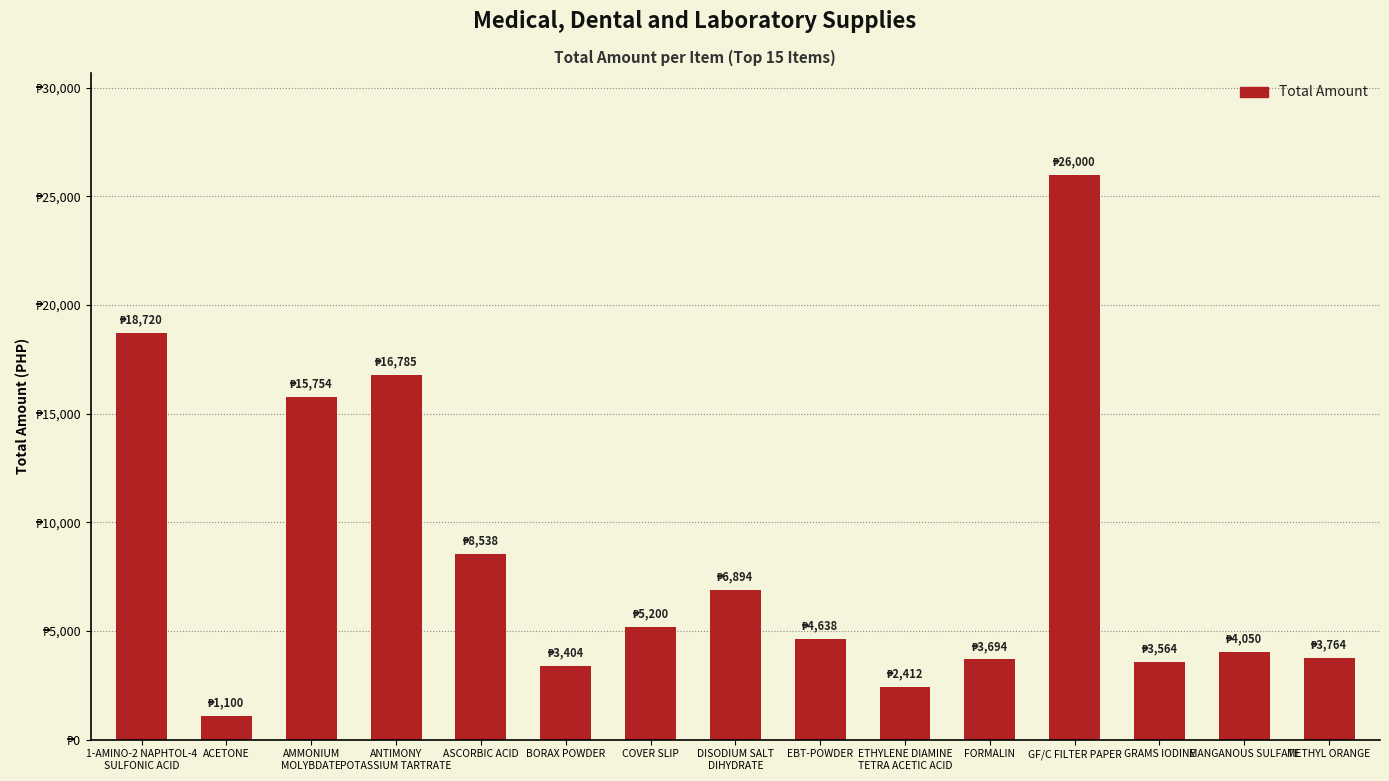

Does the chart contain any negative values?

No